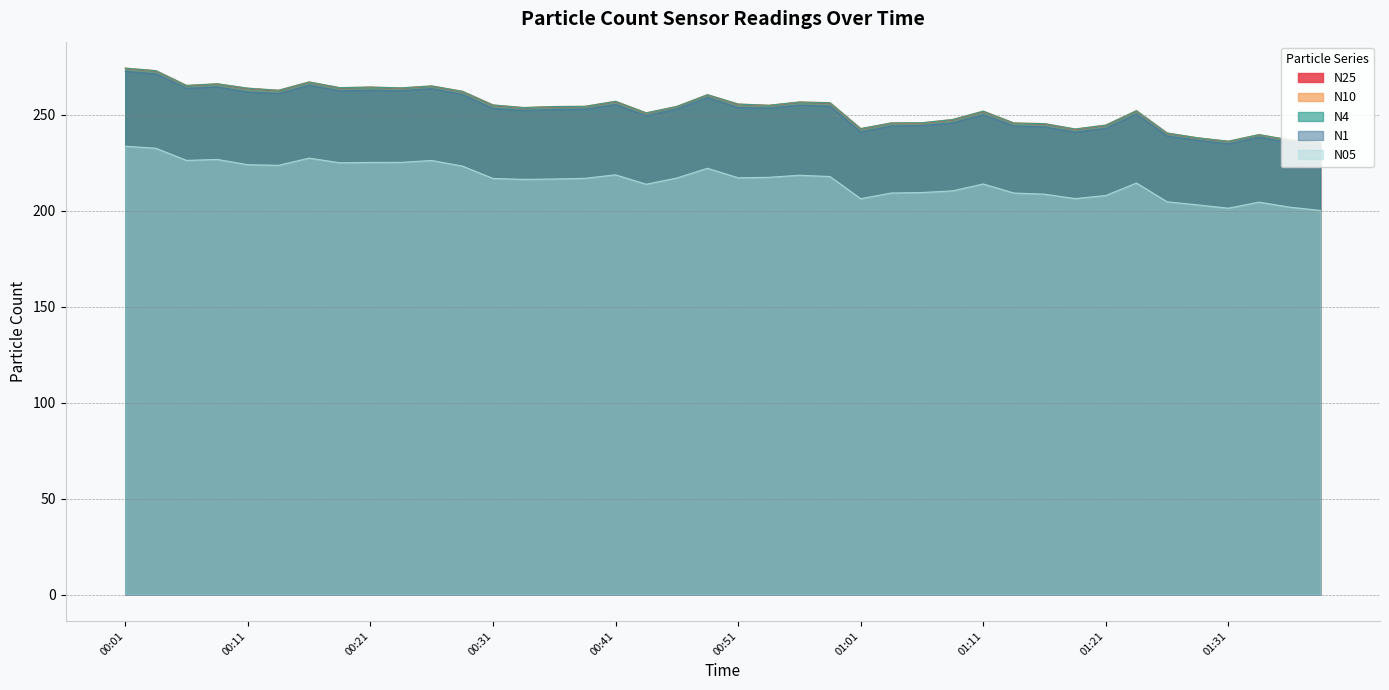

True or false: N05 has a value of 223.6 at 00:13.

True